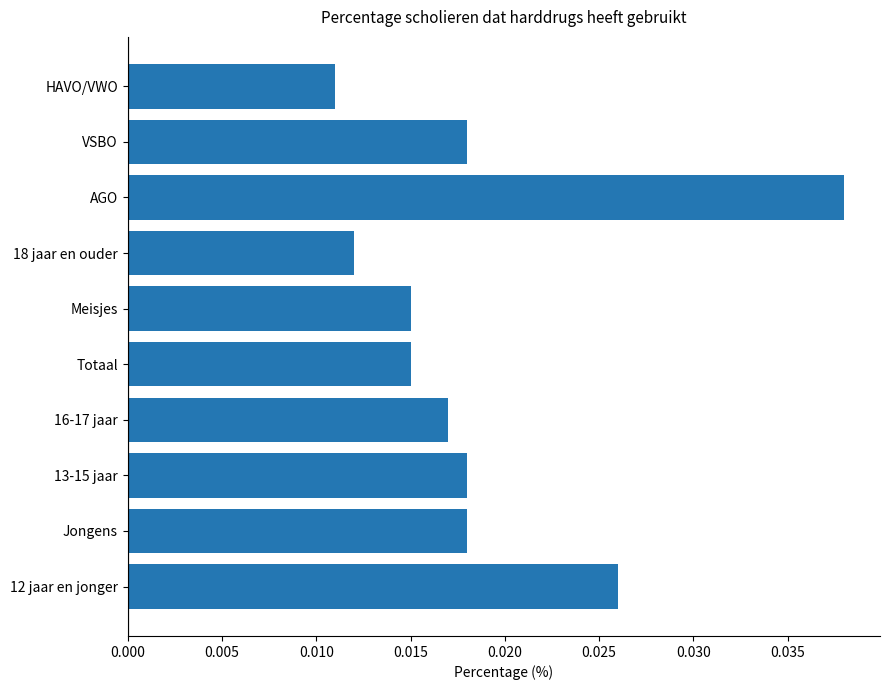

At which category does the chart reach its minimum across all series?

HAVO/VWO